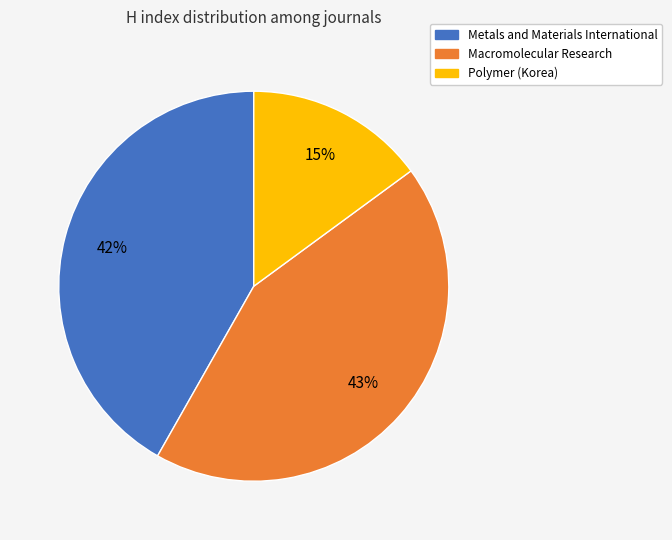

To the nearest percent, what is the difference between the Metals and Materials International and Macromolecular Research slice percentages?

1%